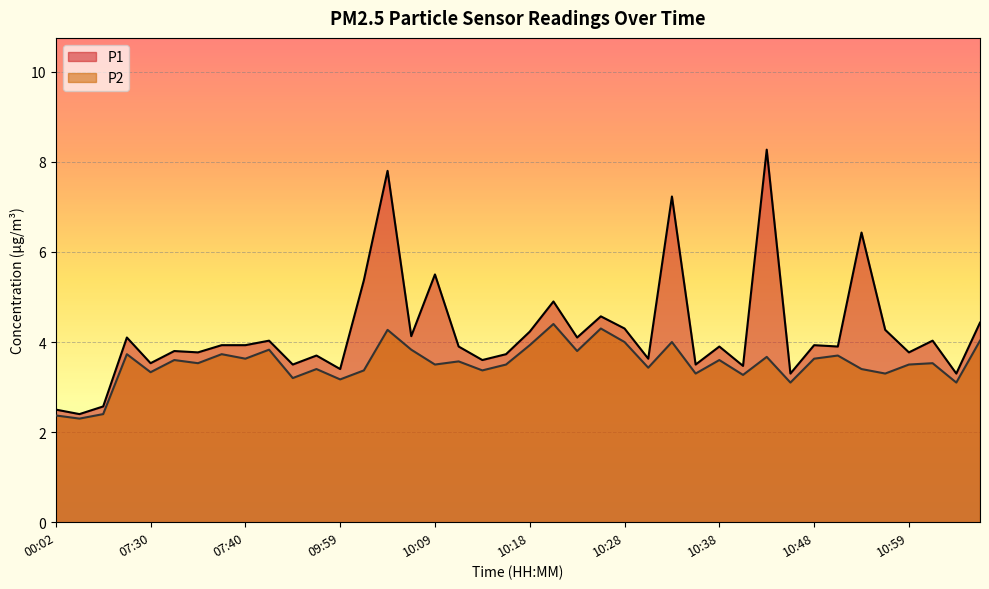

What is the average value of the P2 series?

3.5